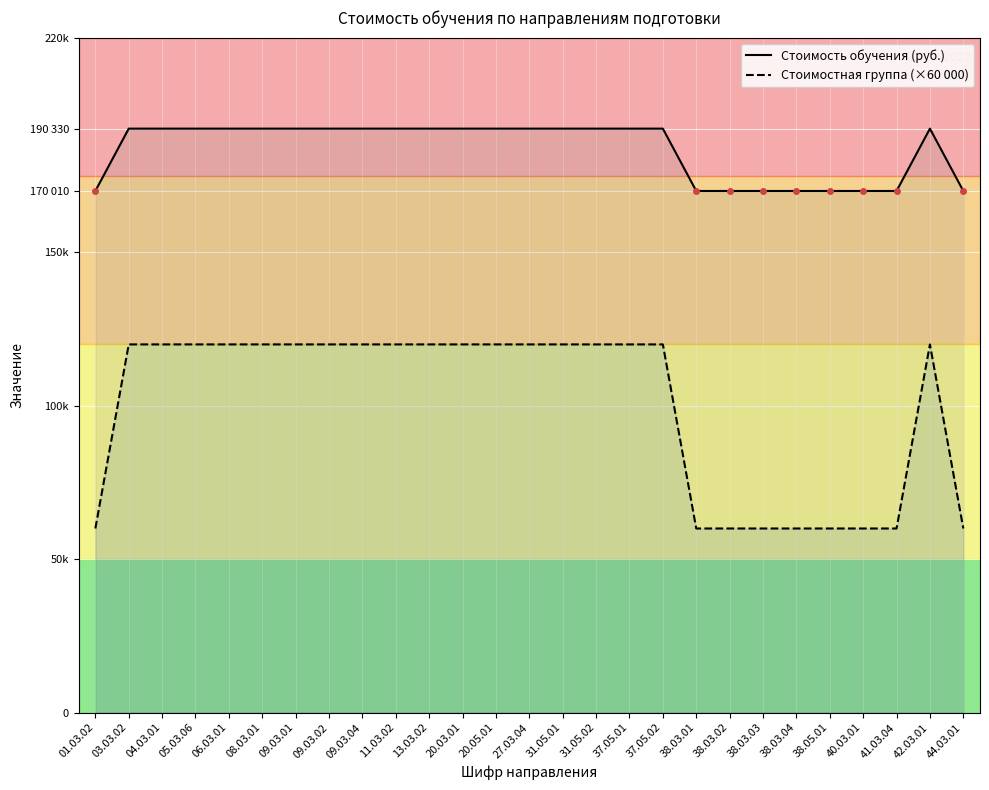

Rank the series by their average value, from highest to lowest.

Стоимость обучения (руб.), Стоимостная группа (×60 000)